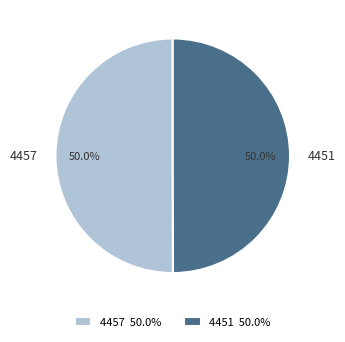

The 4457 slice represents 50% of the pie. True or false?

True